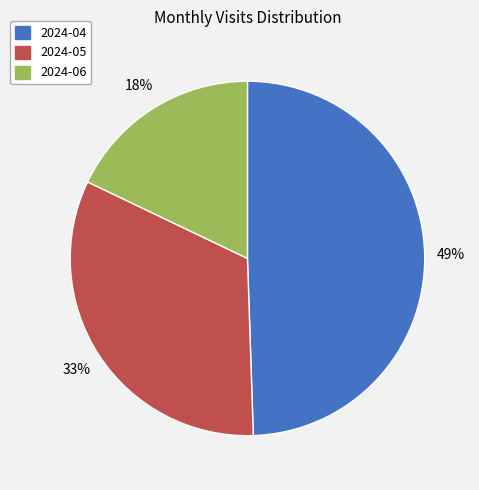

How many segments does this pie chart have?

3